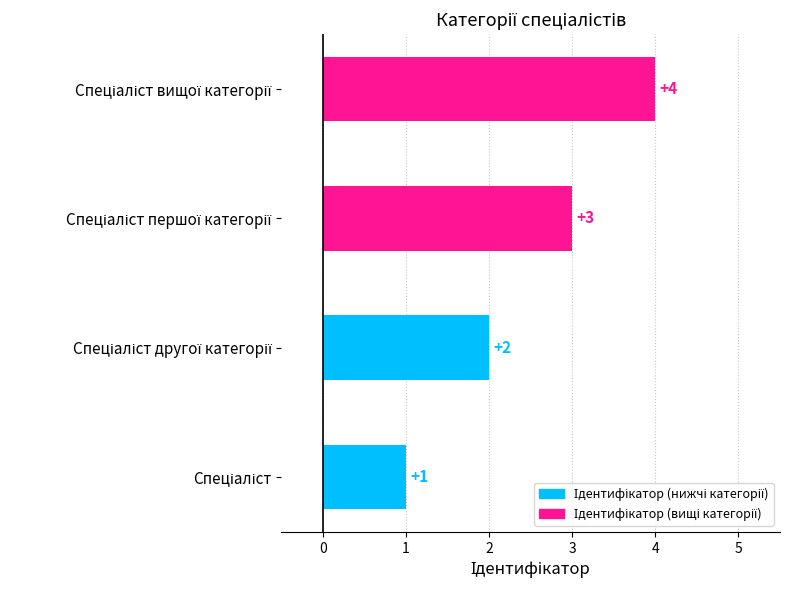

How many values are between 2 and 4?

3